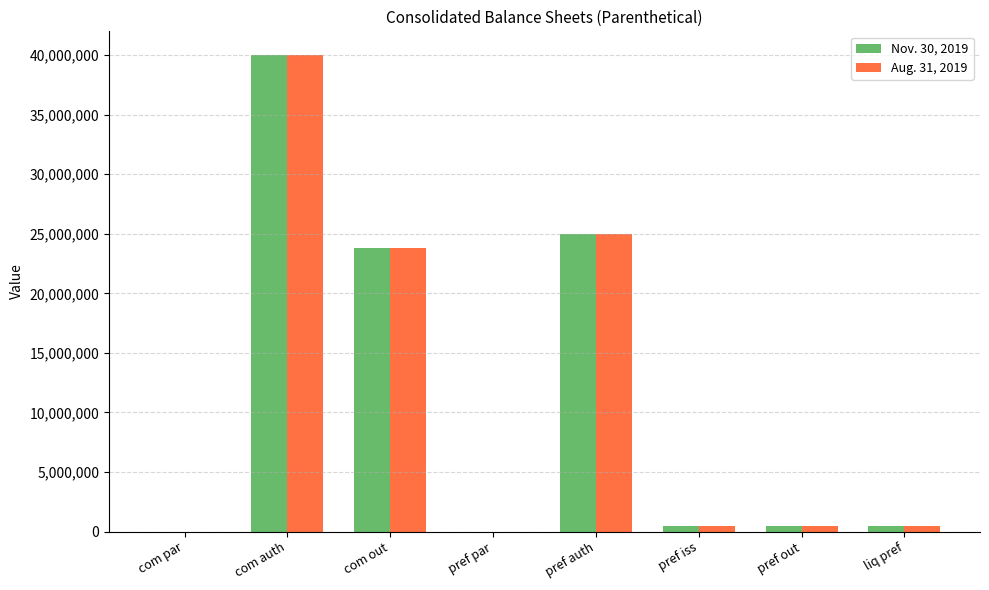

What is the sum of all Nov. 30, 2019 values?

90124137.0